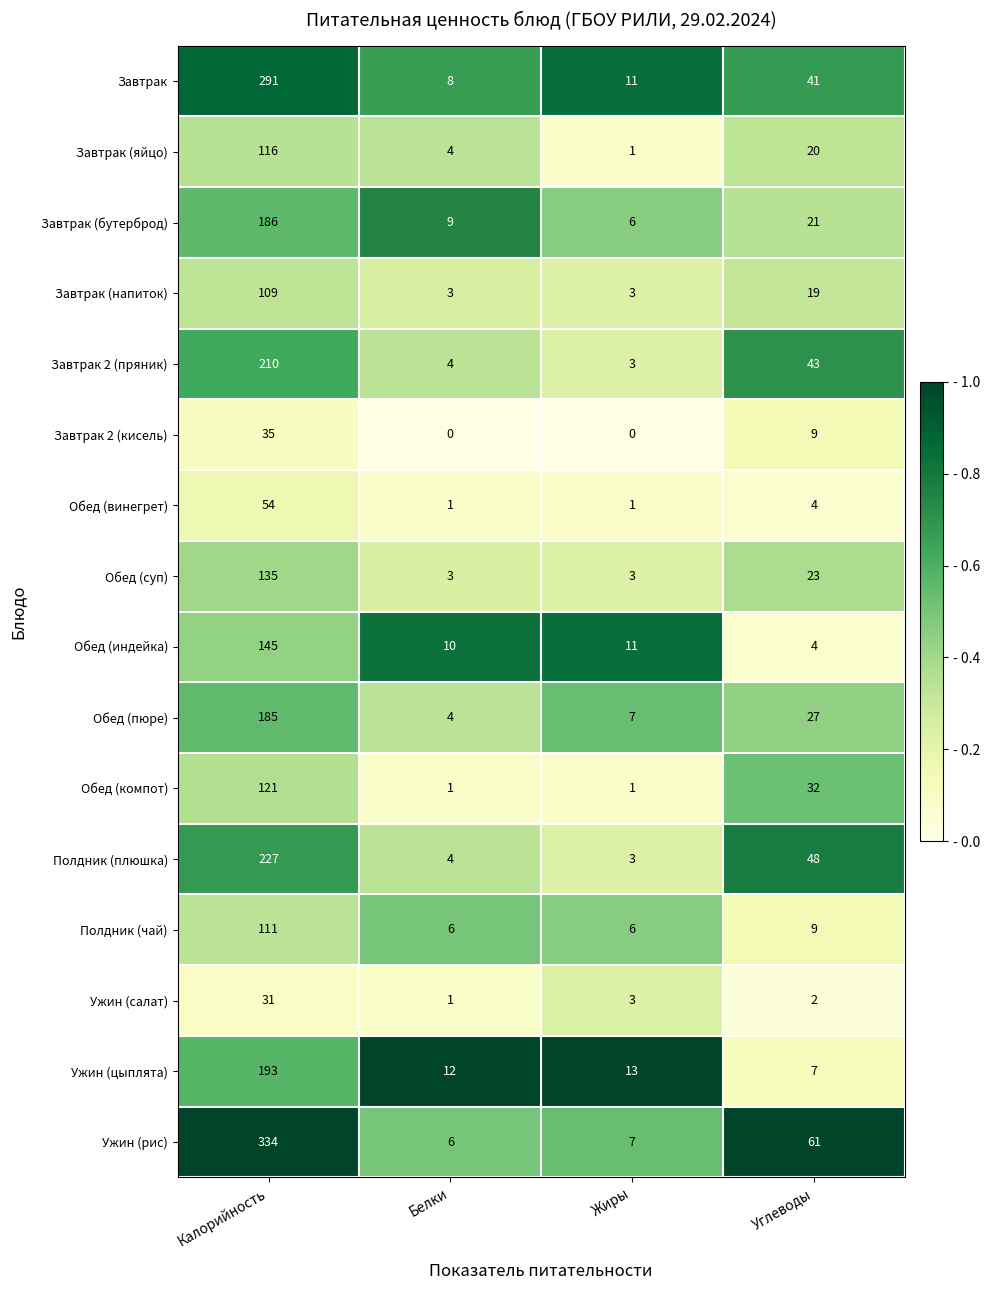

How many categories are shown in the chart?

4